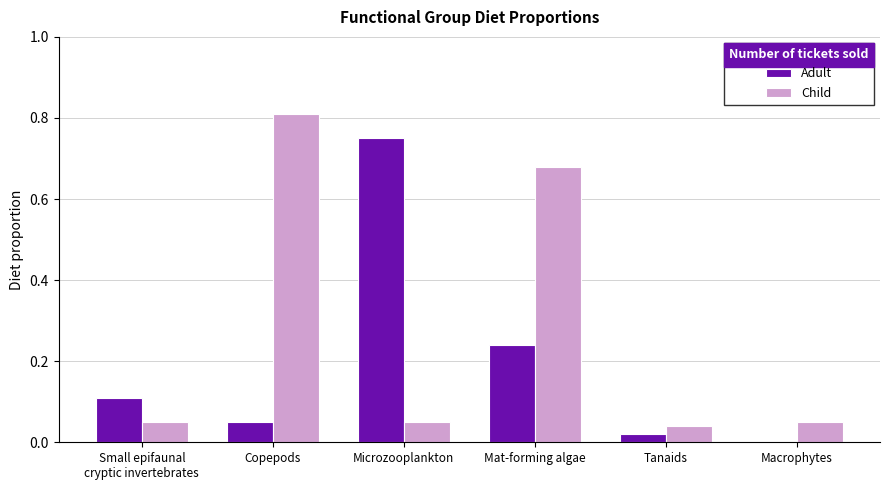

Is it true that Child equals 1.0 at Mat-forming algae?

False